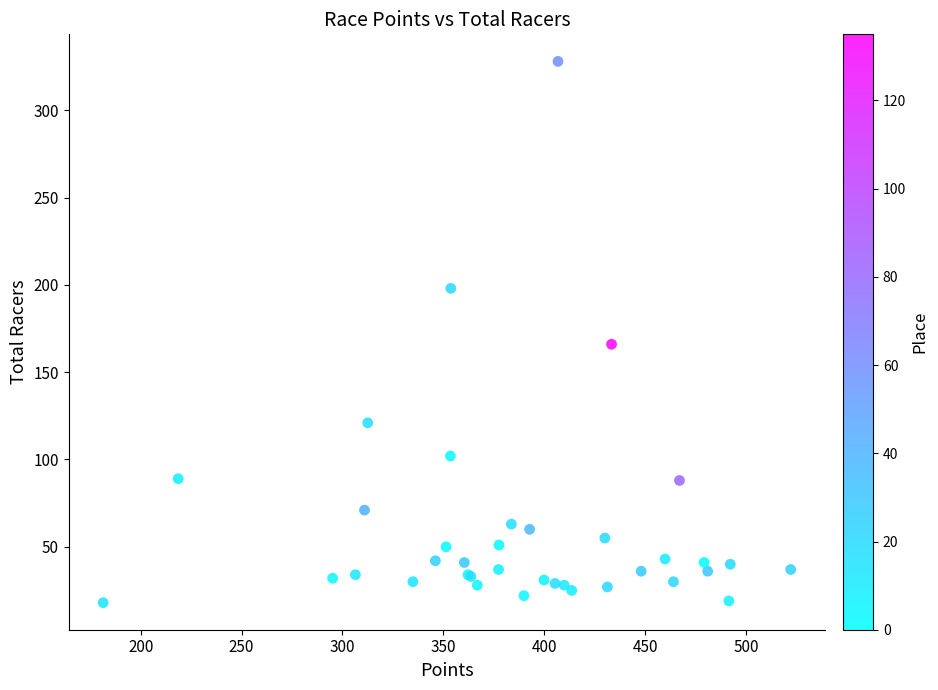

What Y value in the scatter plot is closest to 173?

166